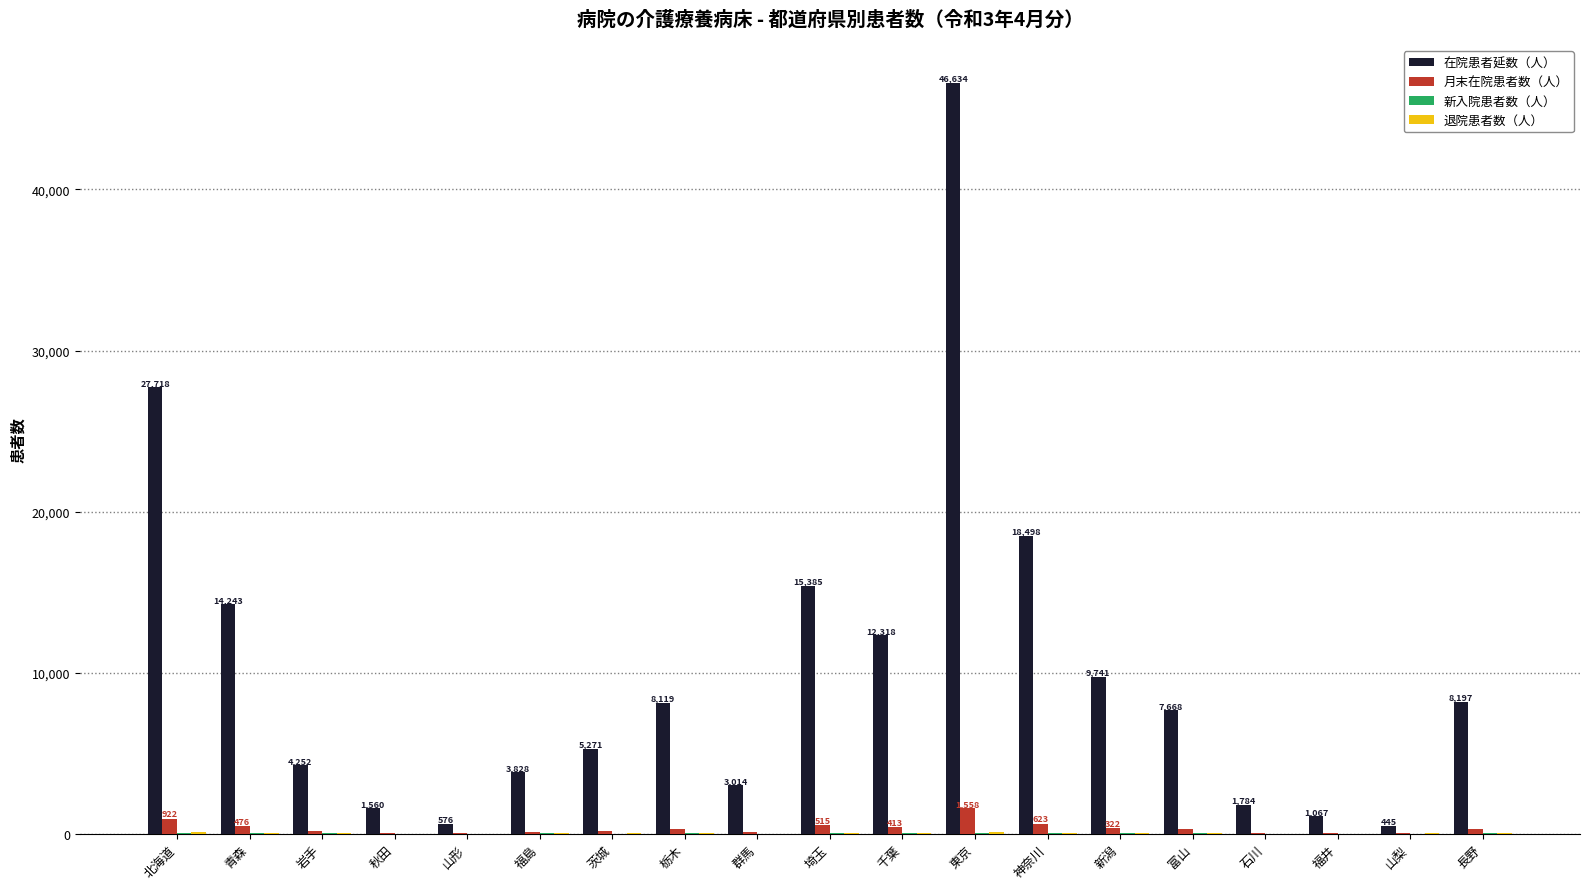

At which category is the sum across all series the highest?

東京